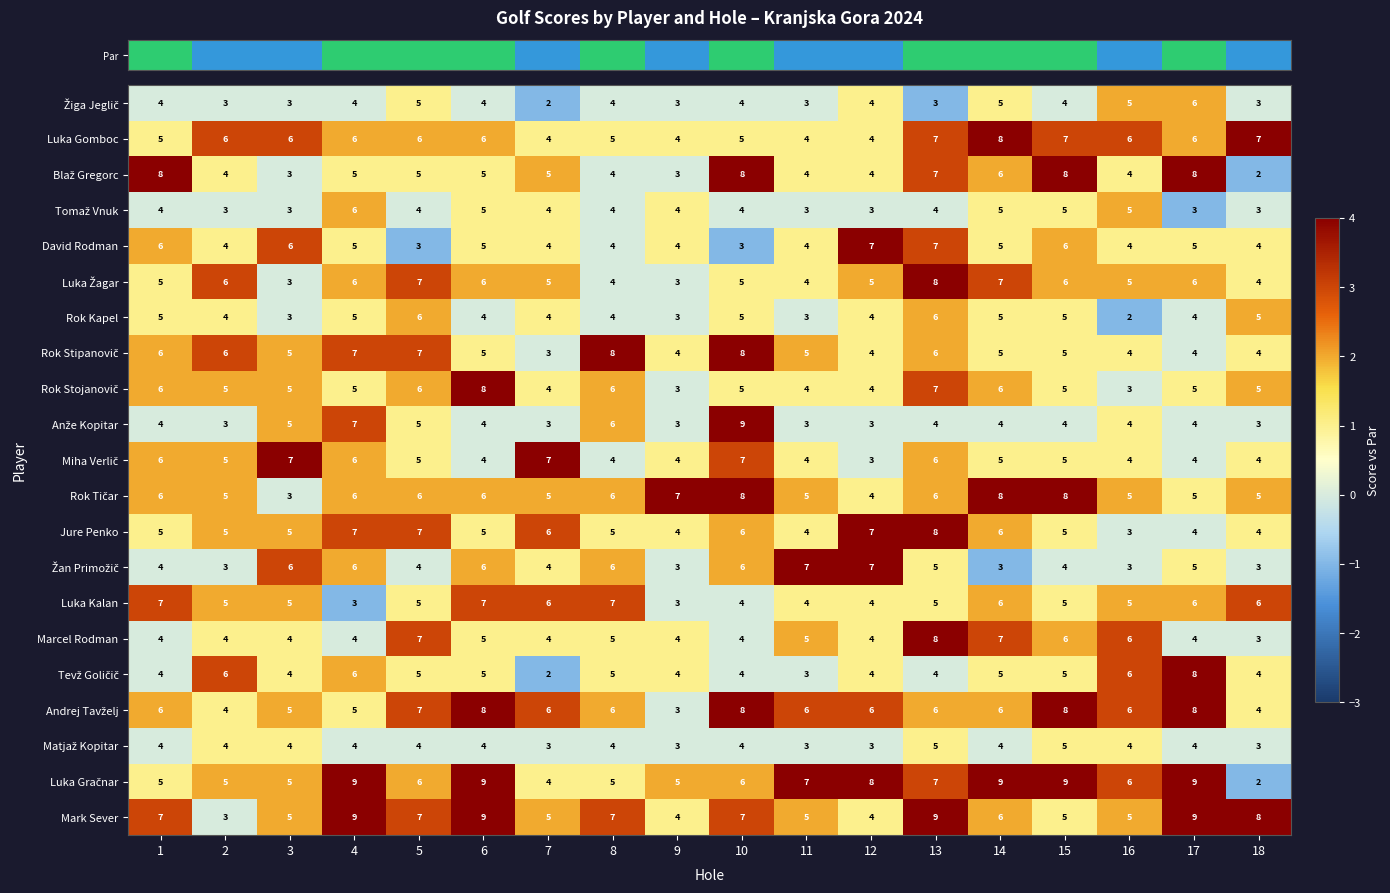

At which category is the sum across all series the highest?

13